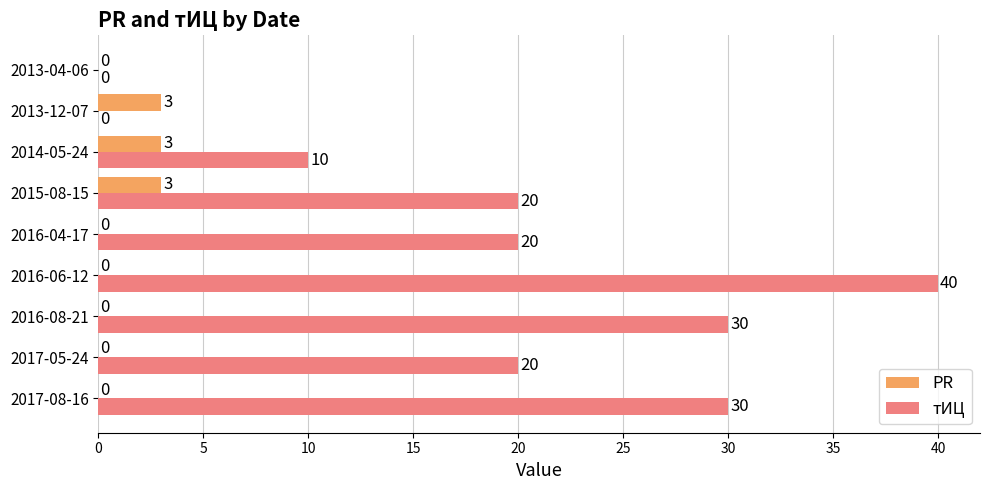

Between 2016-08-21 and 2015-08-15, which series saw the biggest shift?

тИЦ